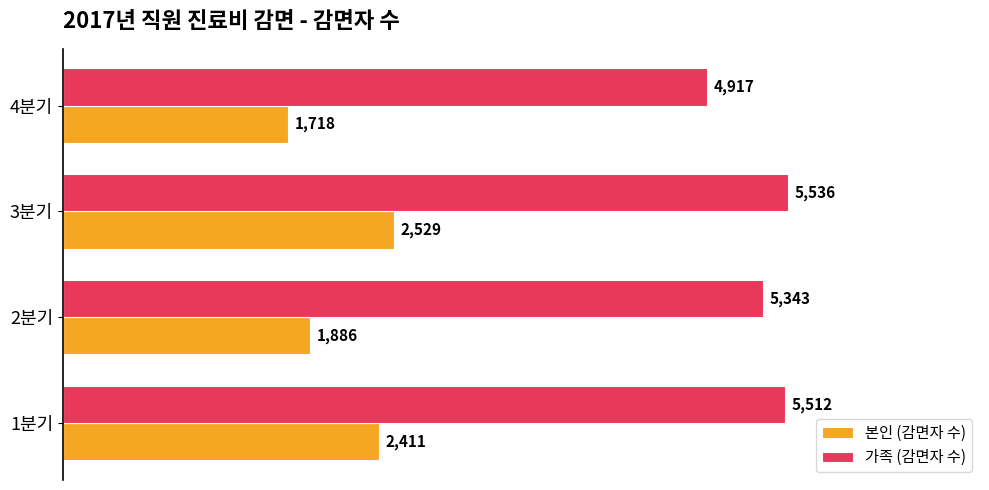

At which category is the sum across all series the highest?

3분기